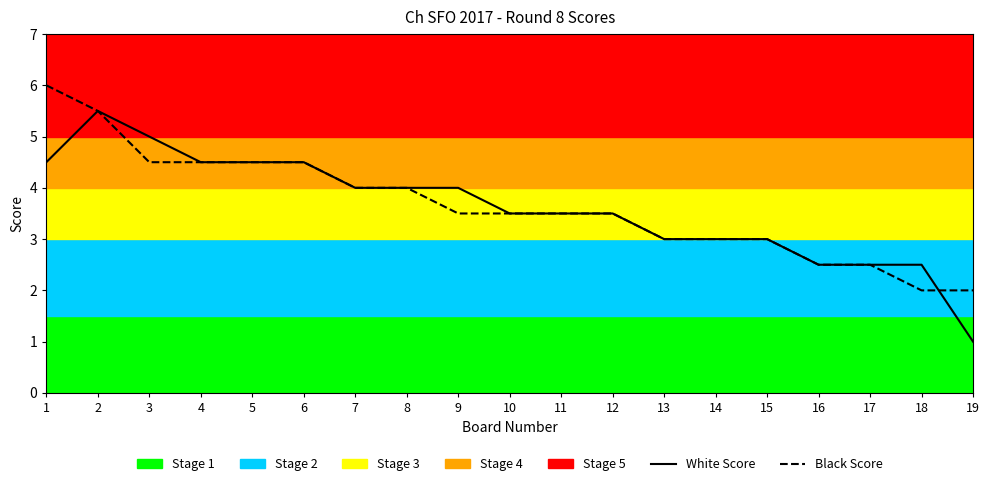

At which category is the sum across all series the highest?

2